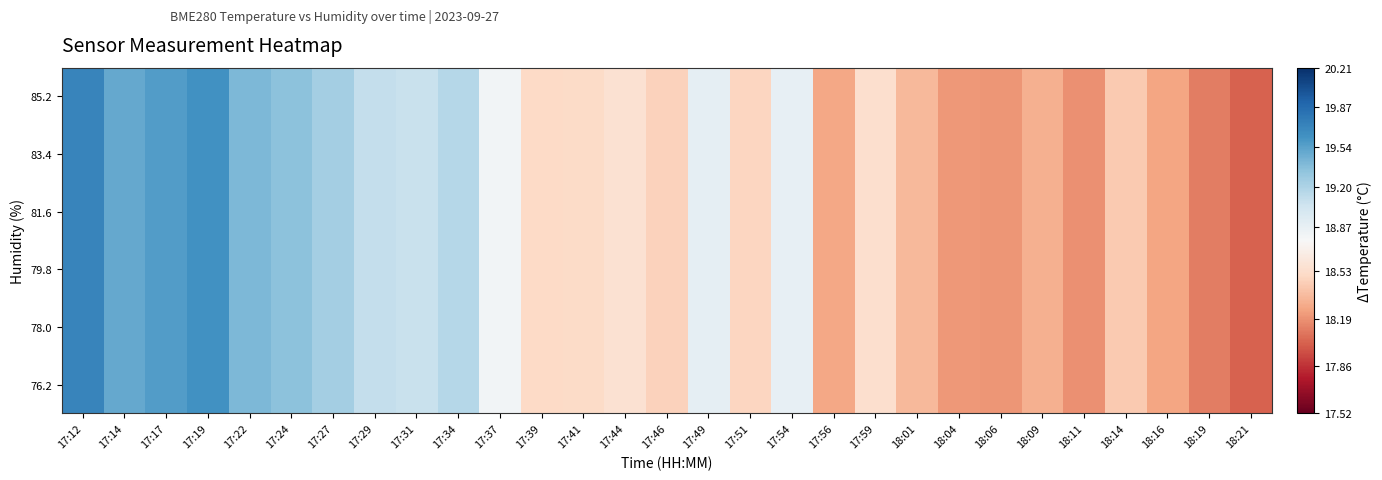

Between 17:34 and 18:21, which is larger?

17:34